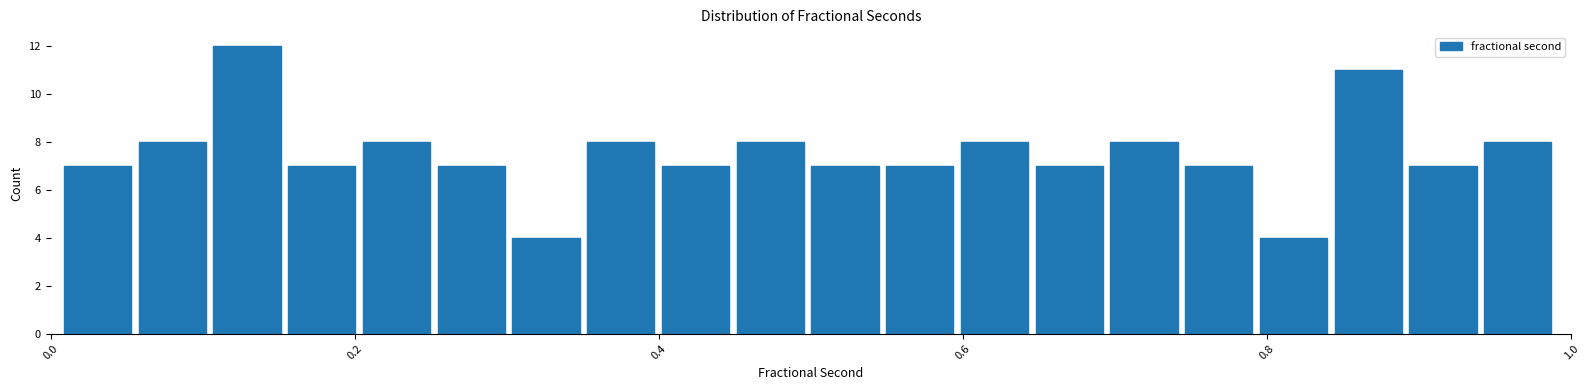

Read against the x-axis, roughly where is the centre of the tallest bar?

0.12